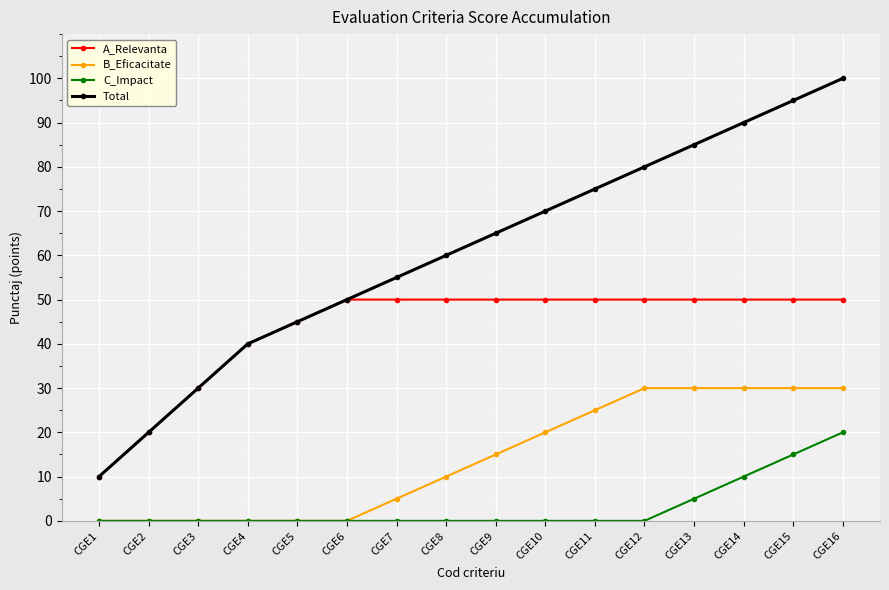

What is the greatest value displayed?

100